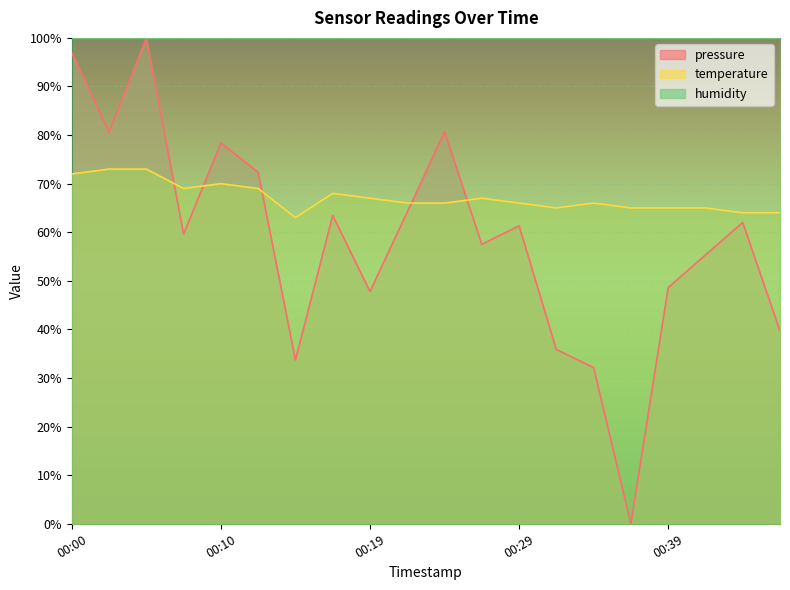

Reading left to right, list all the values displayed in this chart.

pressure: 96.9	80.6	100.0	59.6	78.4	72.4	33.7	63.5	47.8	64.1	80.7	57.5	61.3	35.9	32.1	0.0	48.6	55.3	62.0	39.7
temperature: 72.0	73.0	73.0	69.0	70.0	69.0	63.0	68.0	67.0	66.0	66.0	67.0	66.0	65.0	66.0	65.0	65.0	65.0	64.0	64.0